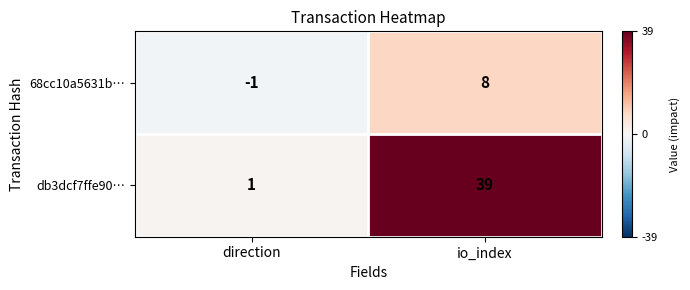

At which category is the sum across all series the highest?

io_index